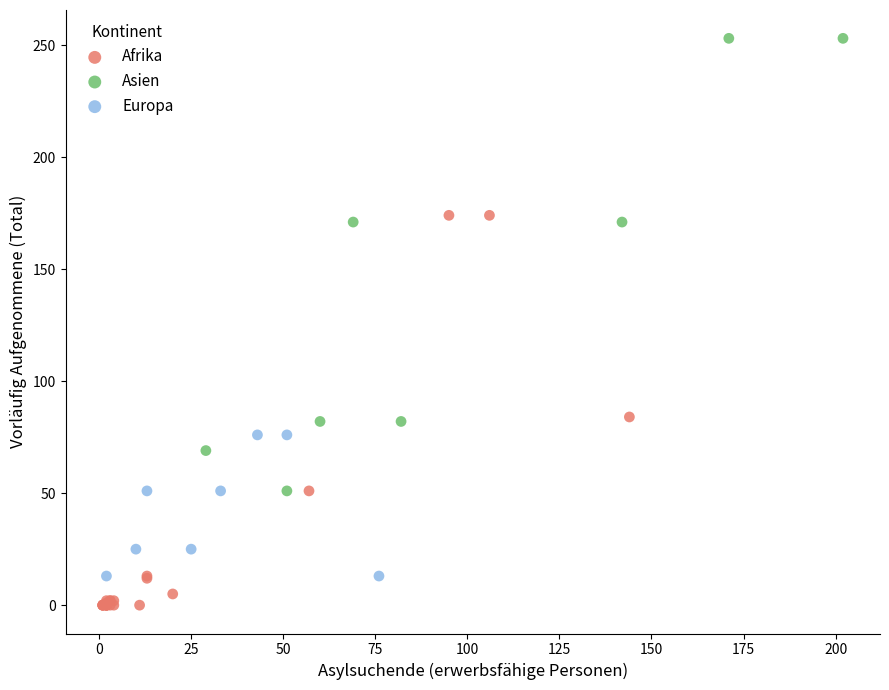

Which series reaches the minimum Y coordinate?

Afrika